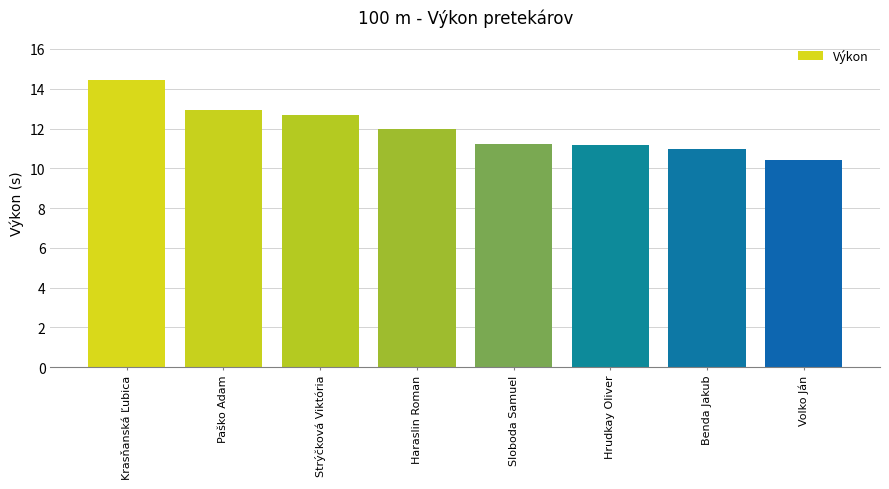

Which category has the lowest value across all series?

Volko Ján